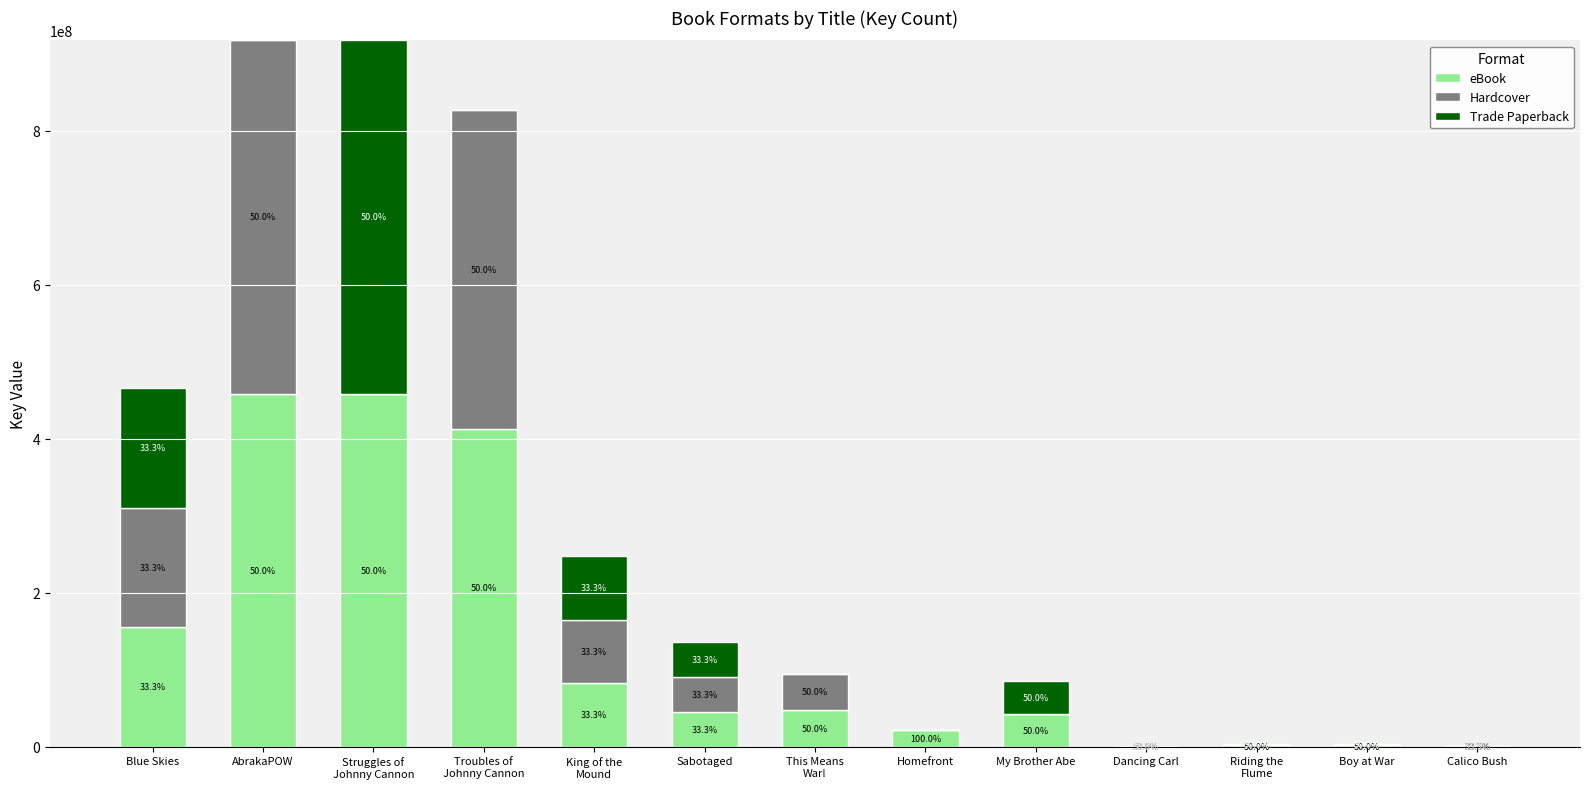

What are all the series names shown in the legend?

eBook, Hardcover, Trade Paperback